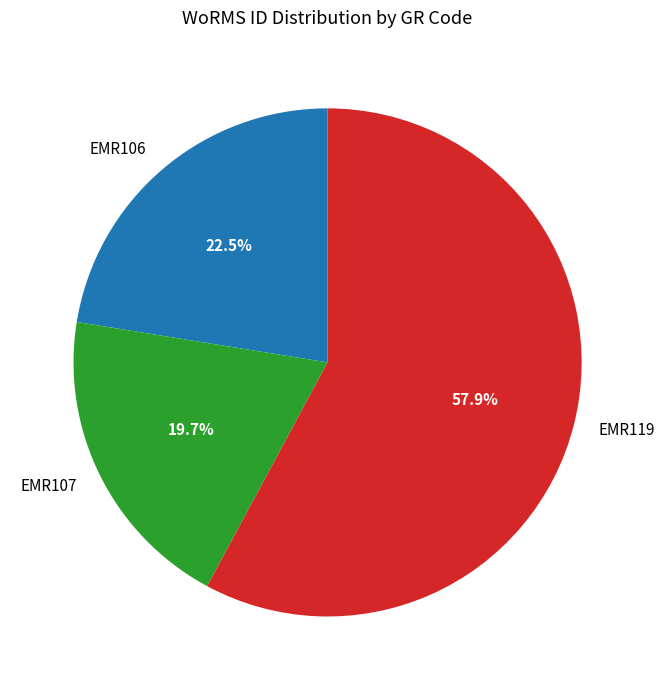

True or false: EMR119 accounts for 58% of the total.

True